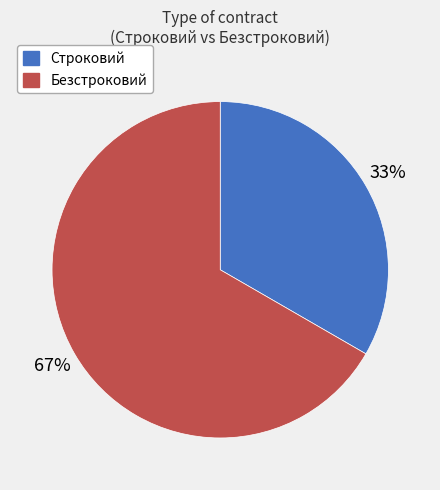

Does any single category account for the majority?

Yes